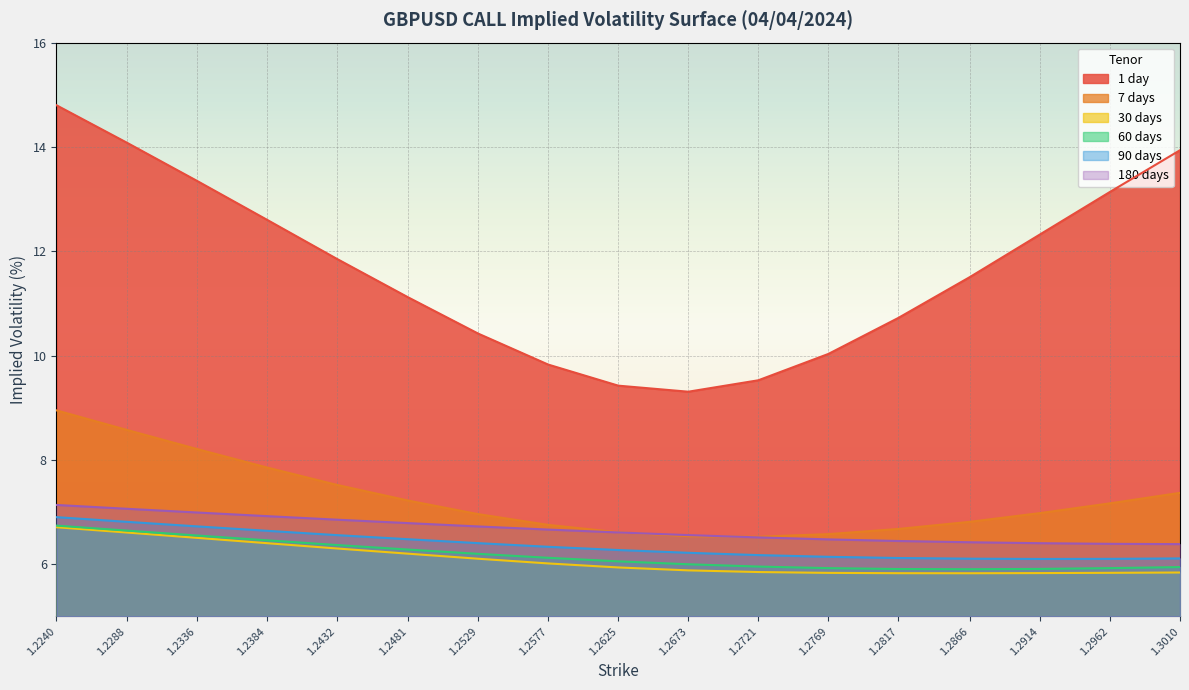

What is the lowest value of the 60 days series?

5.9